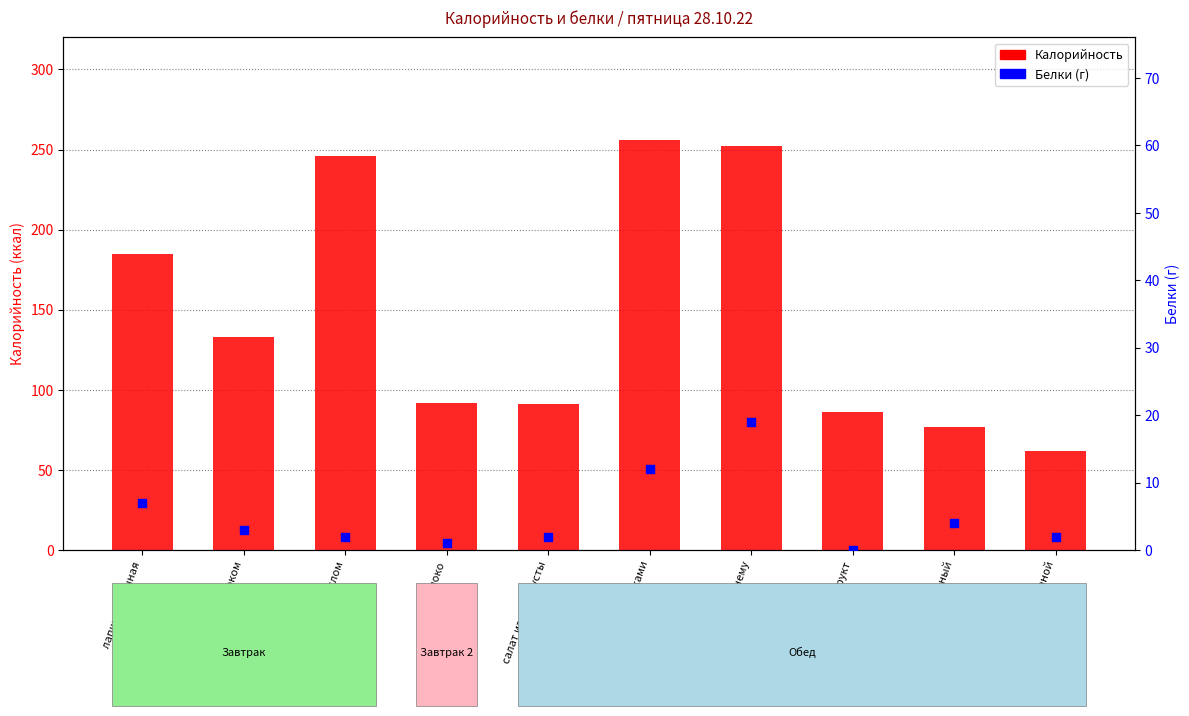

Which series contains the lowest Y value?

Белки